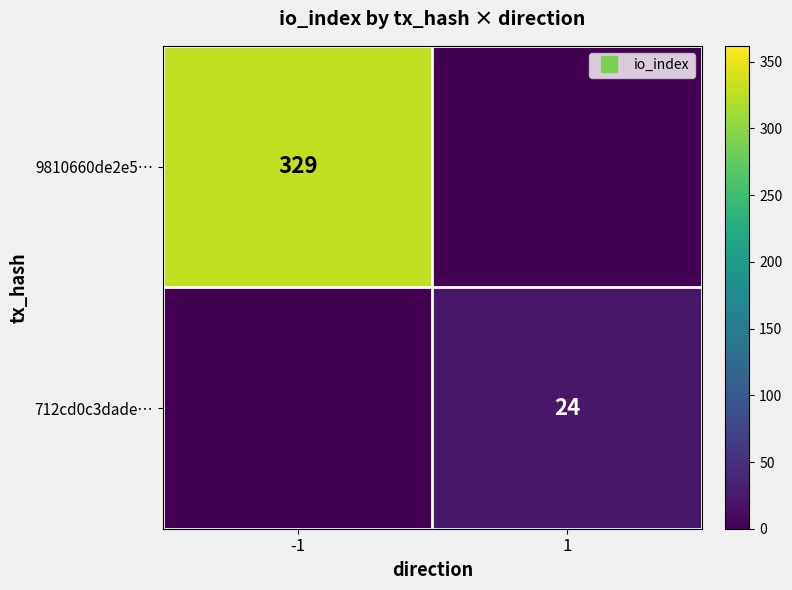

Count the 712cd0c3dade… values in the range 0 to 24.

2